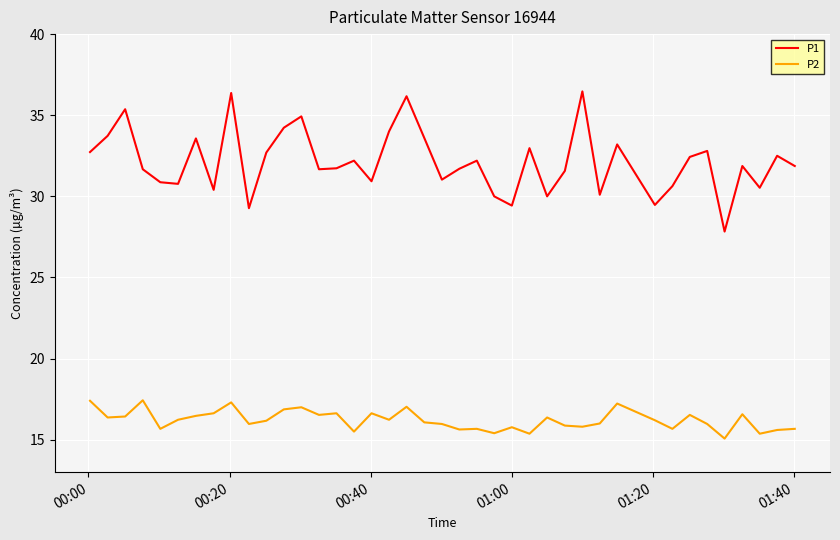

Rank the series by their maximum value, from highest to lowest.

P1, P2